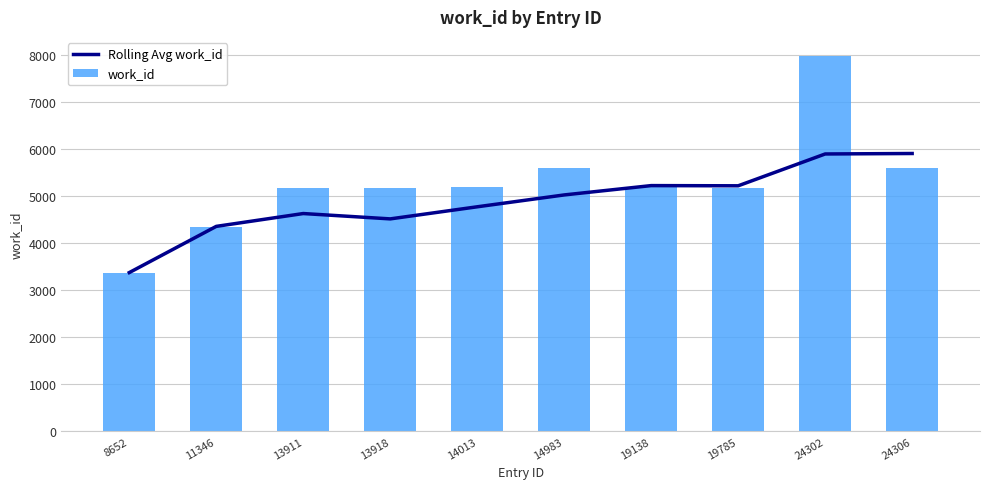

How many groups of bars are there?

10